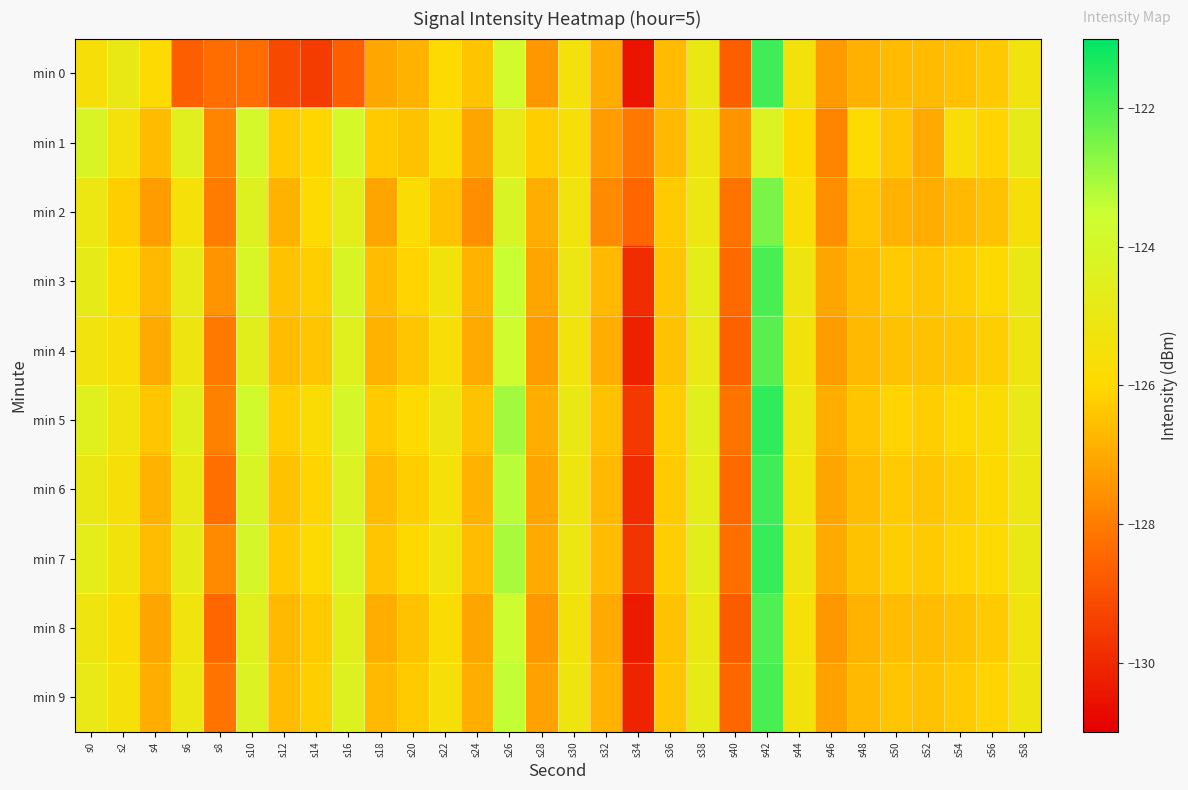

At which category does the chart reach its minimum across all series?

s34